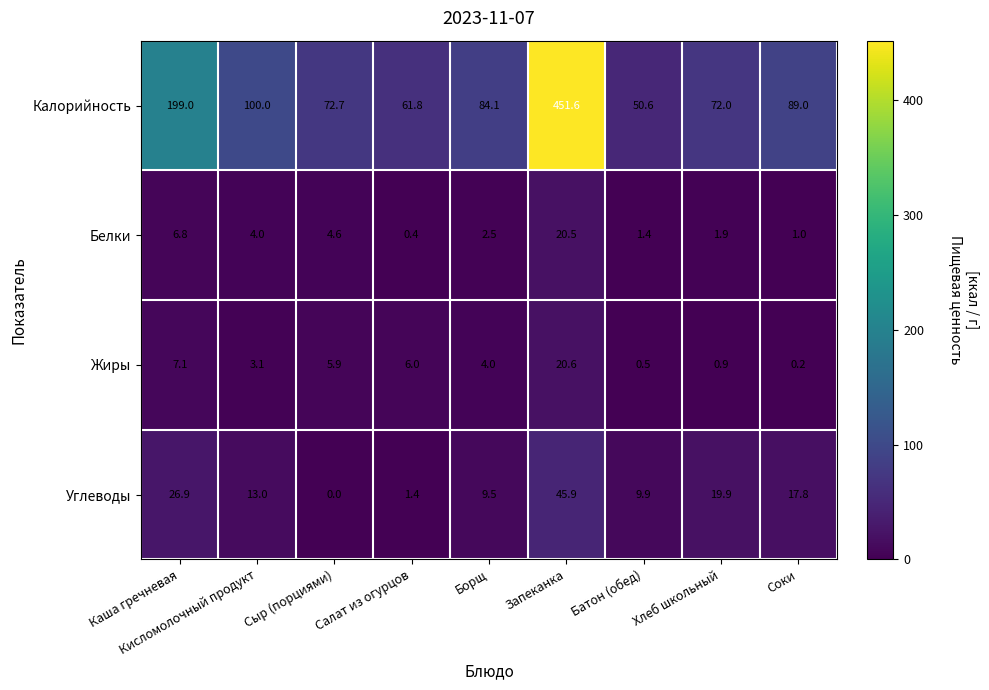

Is the value of Жиры at Хлеб школьный greater than the value of Углеводы at Кисломолочный продукт?

No